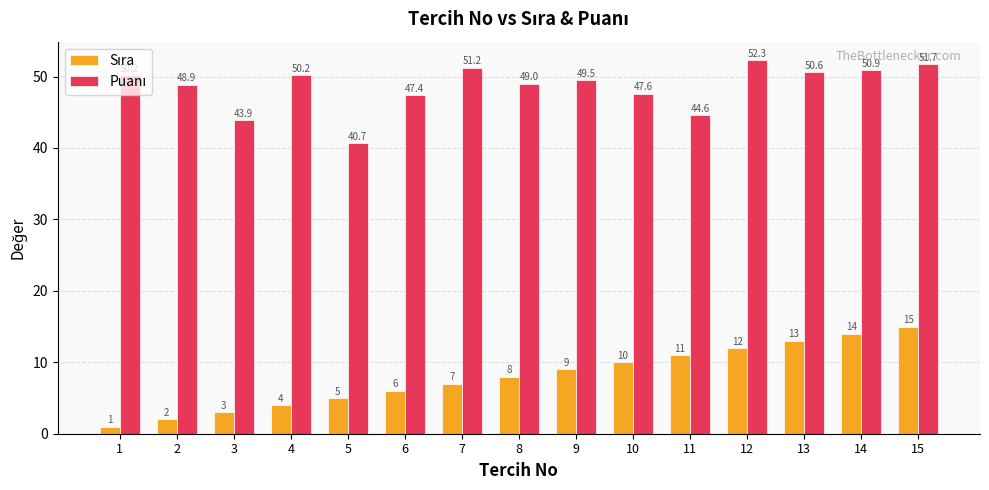

At which category does the chart reach its peak across all series?

12